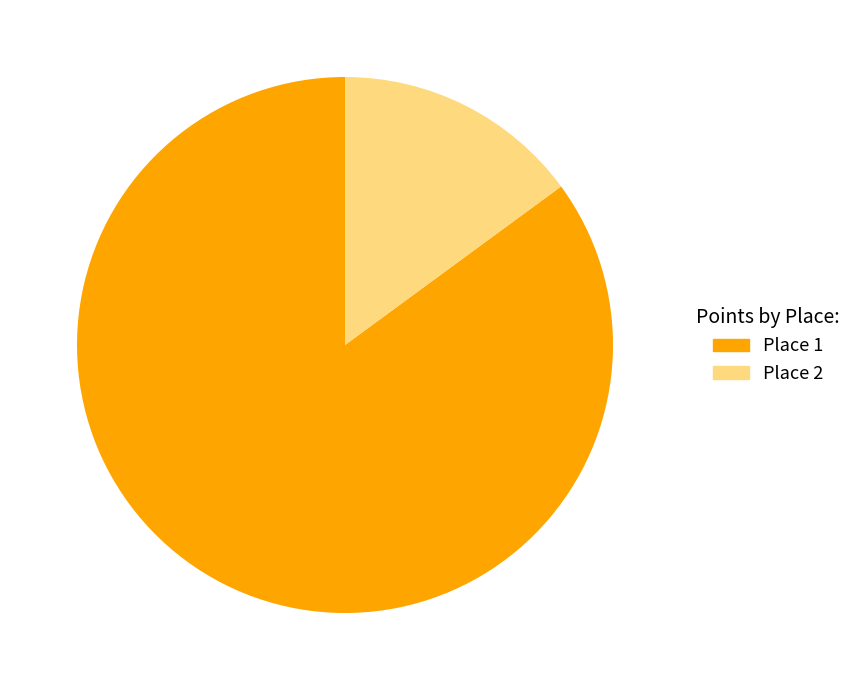

The Place 2 slice represents 15% of the pie. True or false?

True